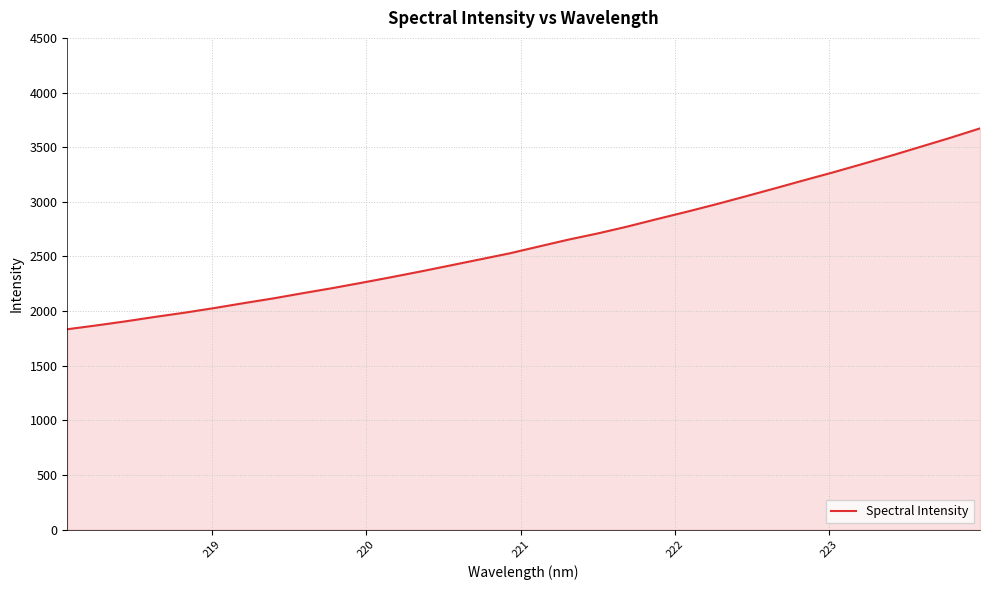

What is the minimum value shown in the chart?

1833.9